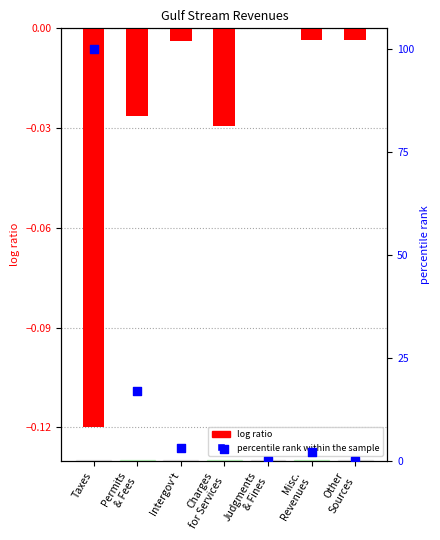

At which category is the sum across all series the highest?

Taxes